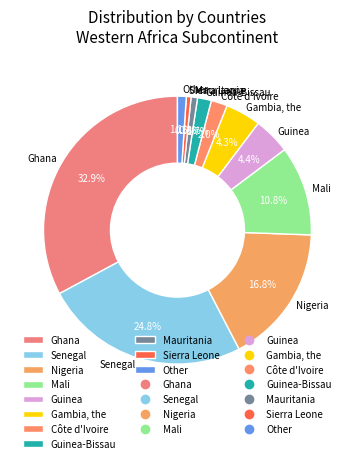

Between Other and Senegal, which is larger?

Senegal